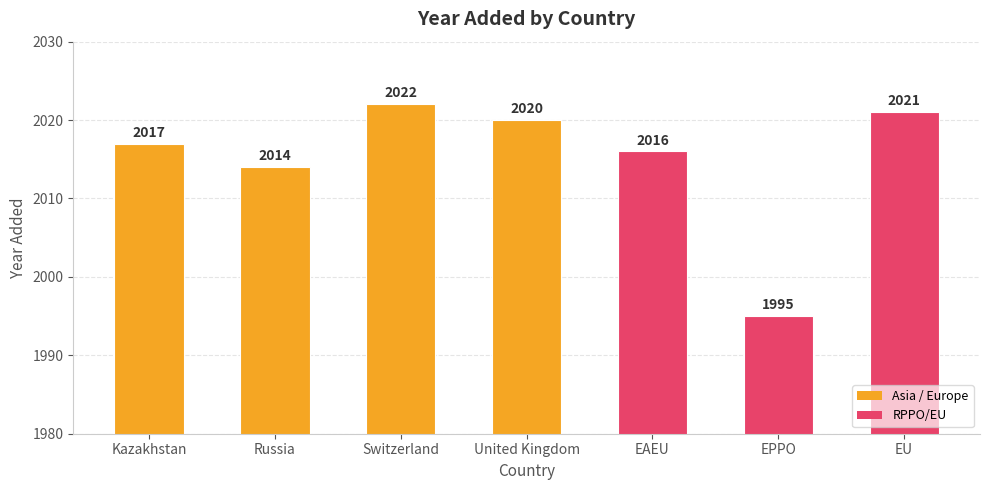

What is the minimum value shown in the chart?

1995